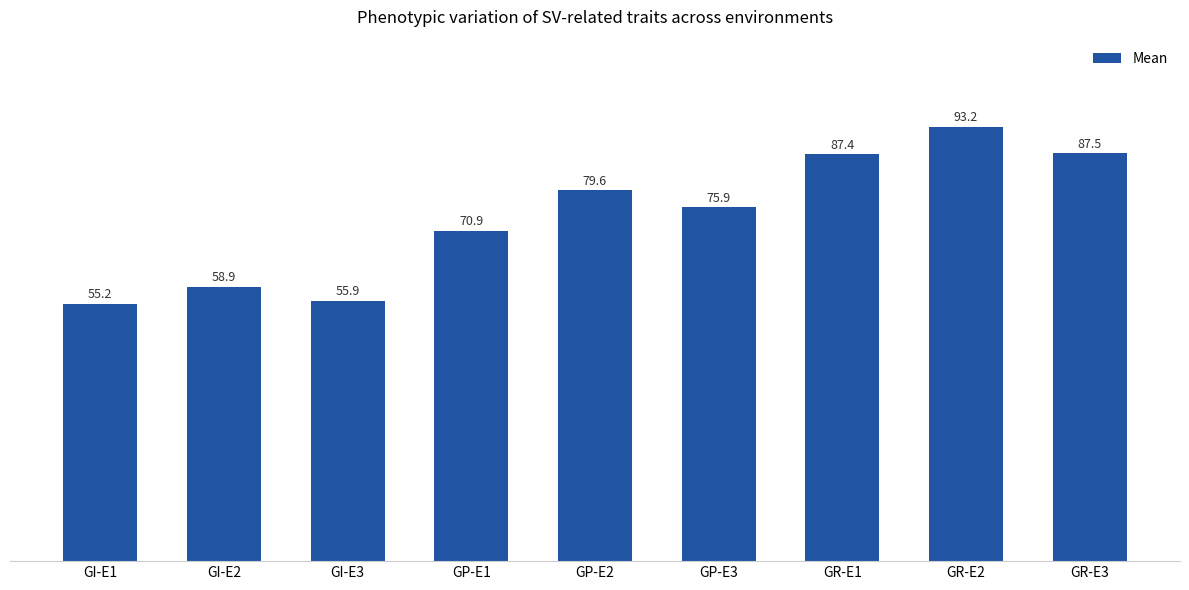

What is the smallest value displayed?

55.2